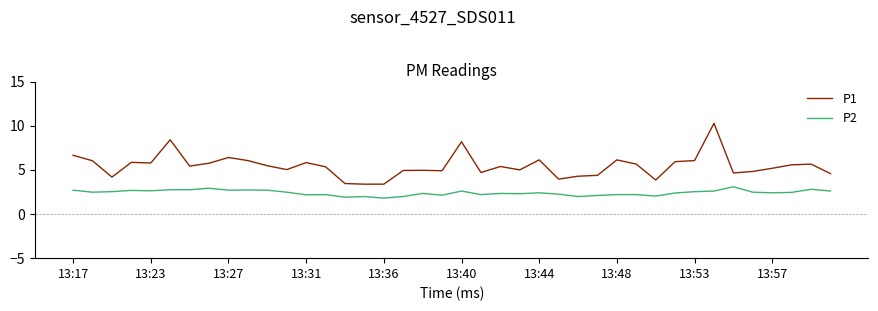

Which series has the largest total across all categories?

P1